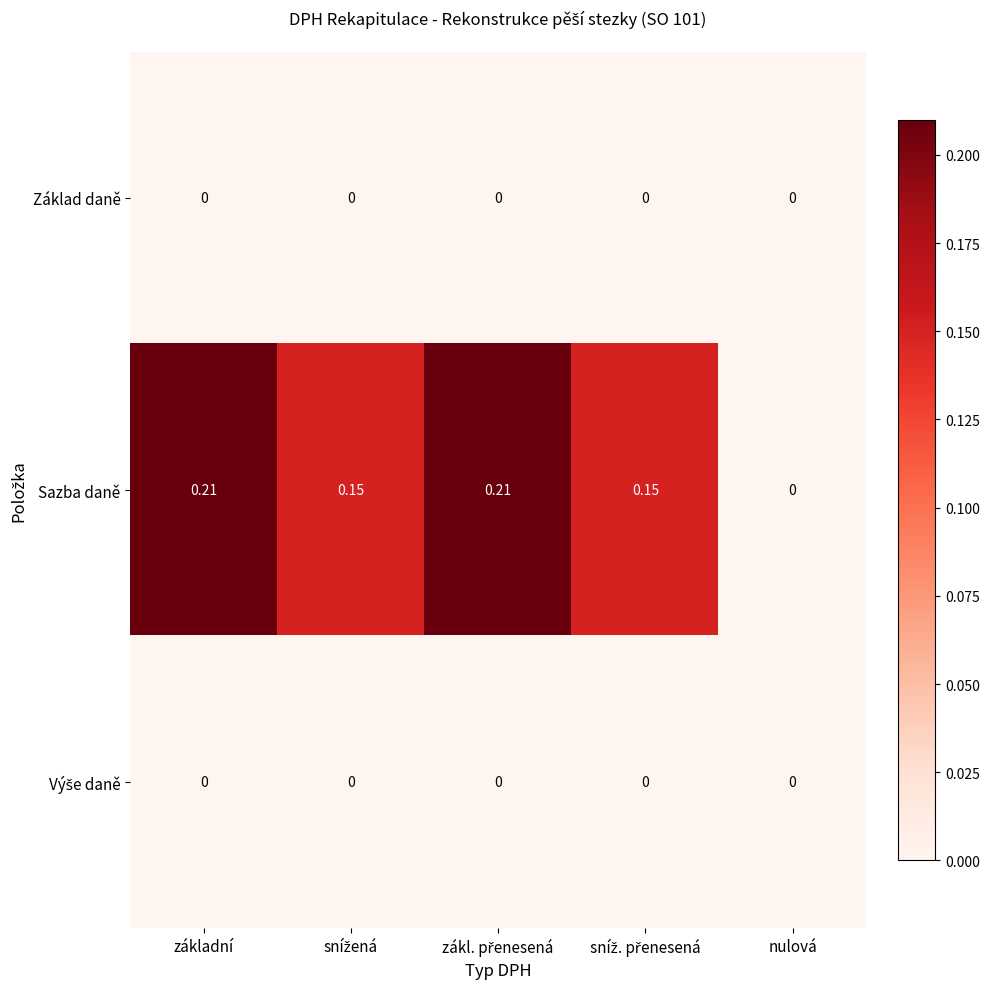

How many distinct data groups are displayed?

3